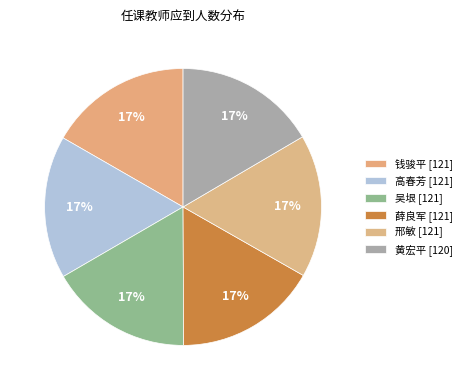

Count the number of slices in the pie.

6